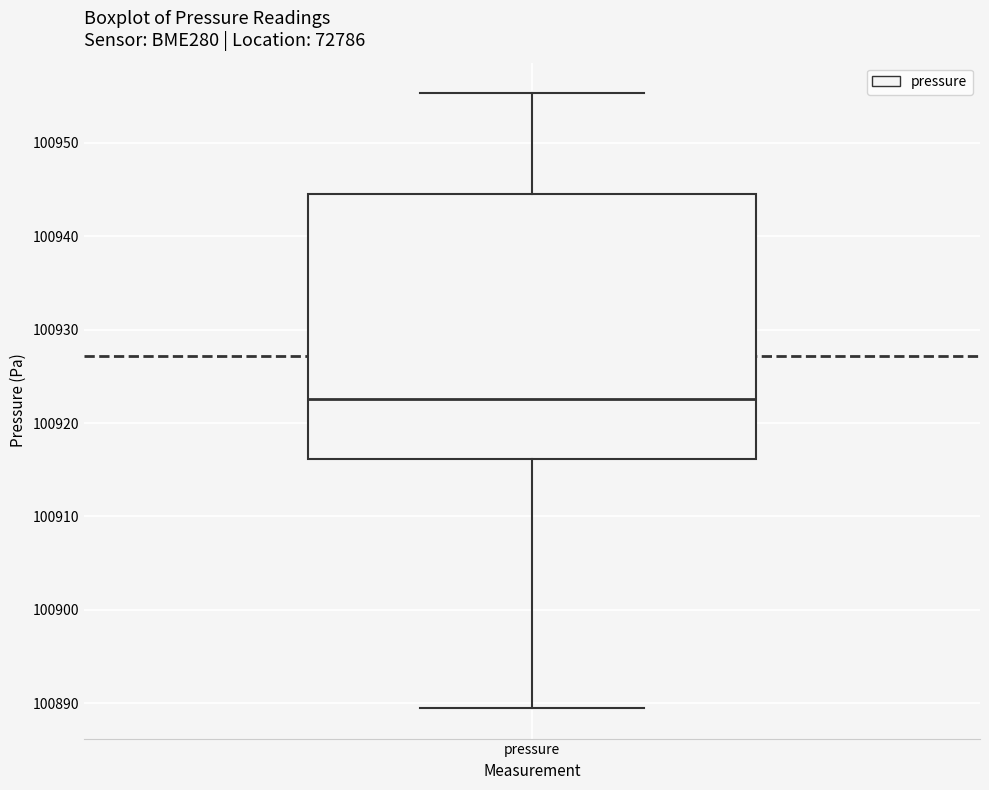

Where is the upper edge of the box for pressure on the y-axis? The values are not printed on the chart, so give them approximately, as read against the axis.

100945